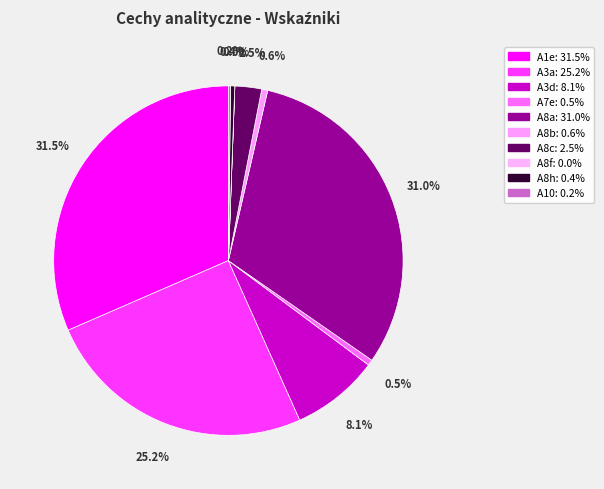

Is there a majority slice in this chart?

No